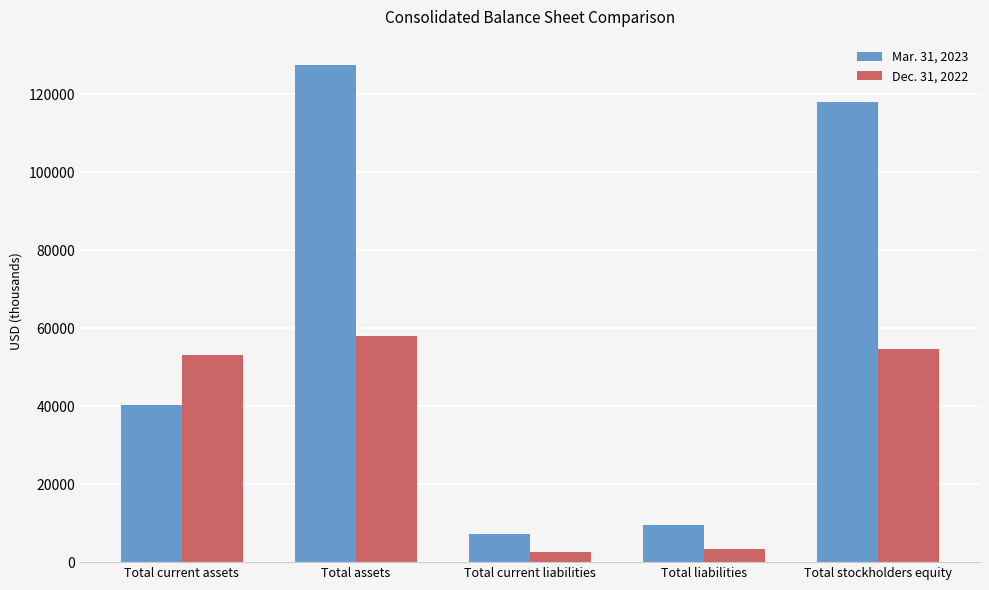

At which category is the sum across all series the highest?

Total assets